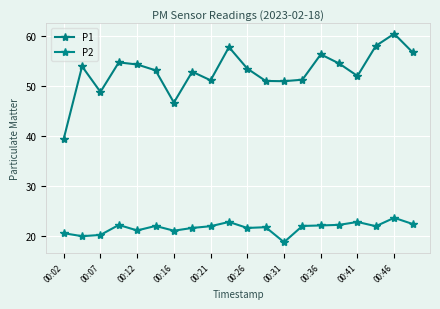

Reading left to right, list all the values displayed in this chart.

P1: 39.4	53.9	48.8	54.7	54.3	53.1	46.7	52.9	51.1	57.8	53.5	51.0	51.0	51.2	56.3	54.5	52.0	58.0	60.5	56.8
P2: 20.5	19.9	20.1	22.1	21.1	21.9	21.0	21.6	21.9	22.8	21.6	21.7	18.7	21.9	22.1	22.2	22.8	21.9	23.6	22.4